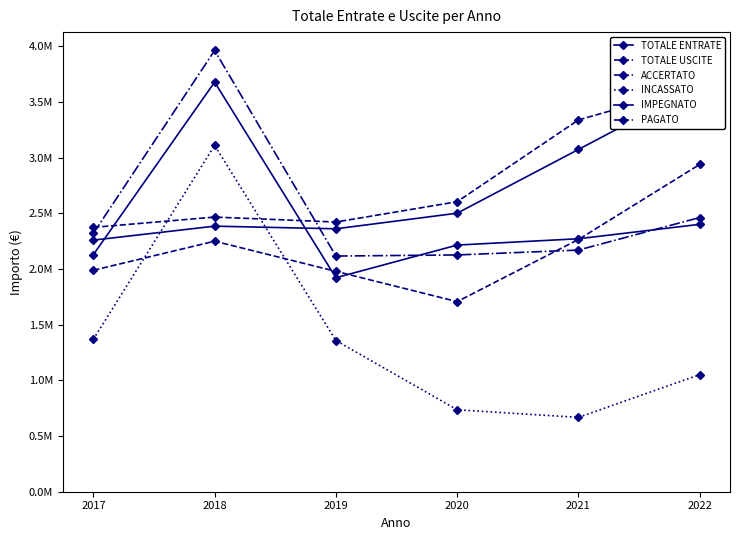

List the series in order of their peak value, highest first.

ACCERTATO, TOTALE ENTRATE, TOTALE USCITE, IMPEGNATO, INCASSATO, PAGATO